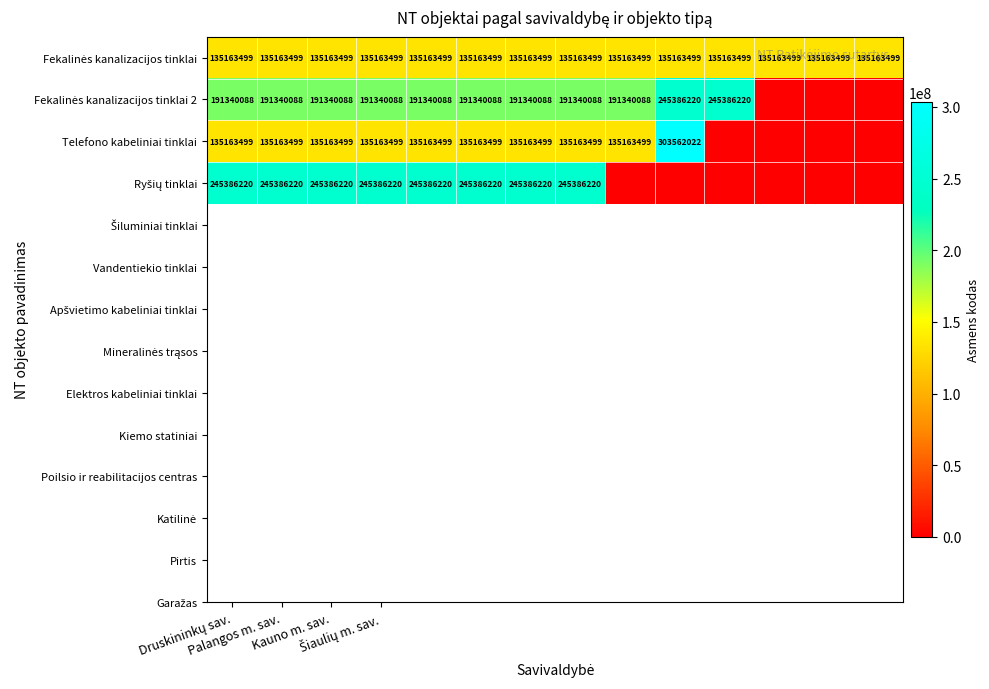

How many categories are shown in the chart?

14